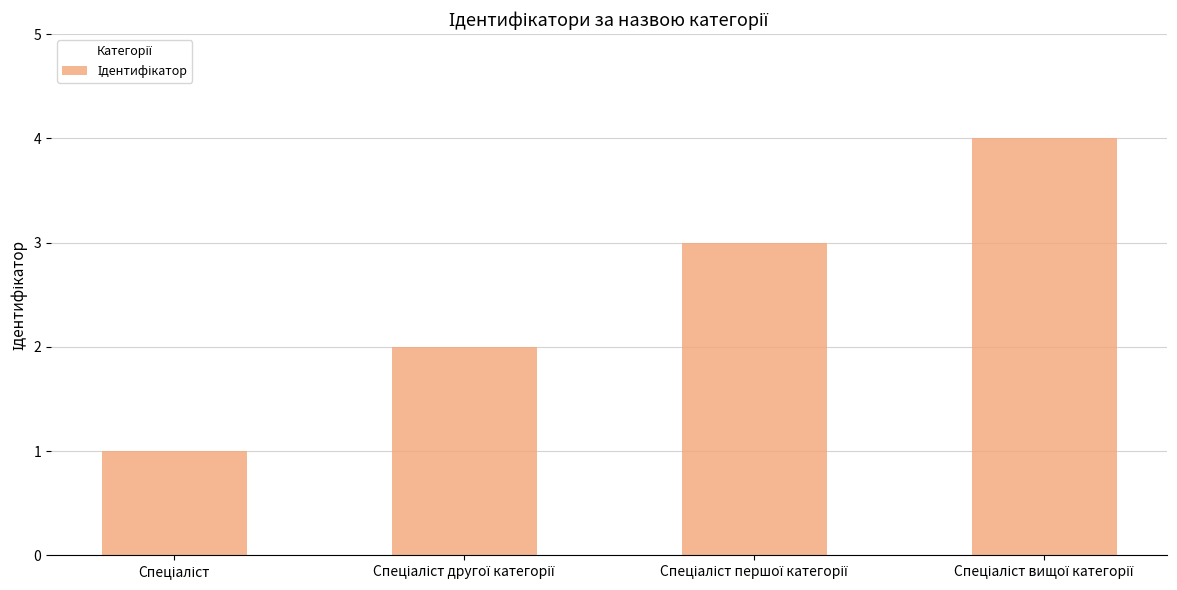

What is the label of the 3rd bar from the left?

Спеціаліст першої категорії